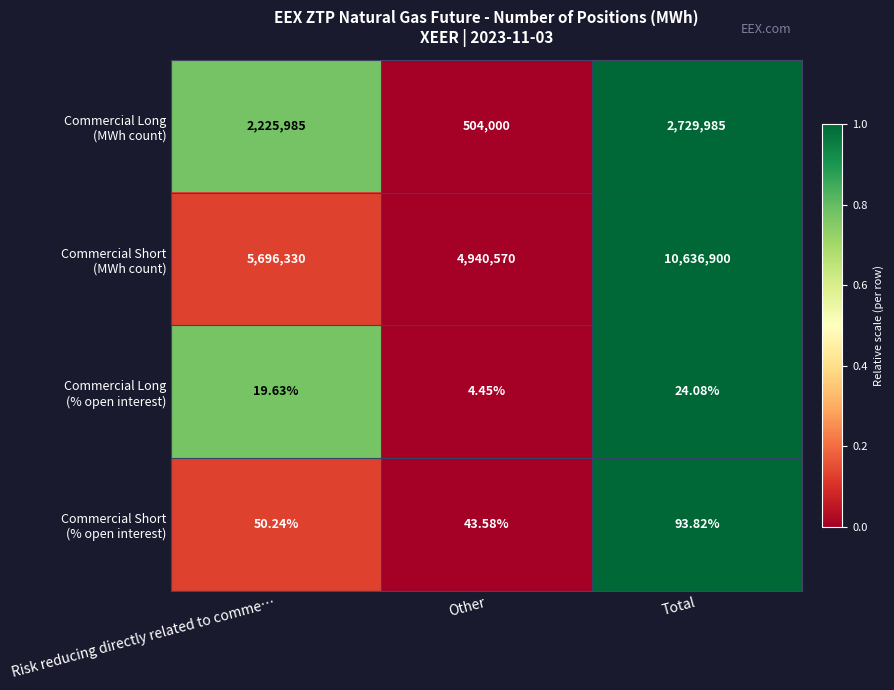

At which category does the chart reach its minimum across all series?

Other